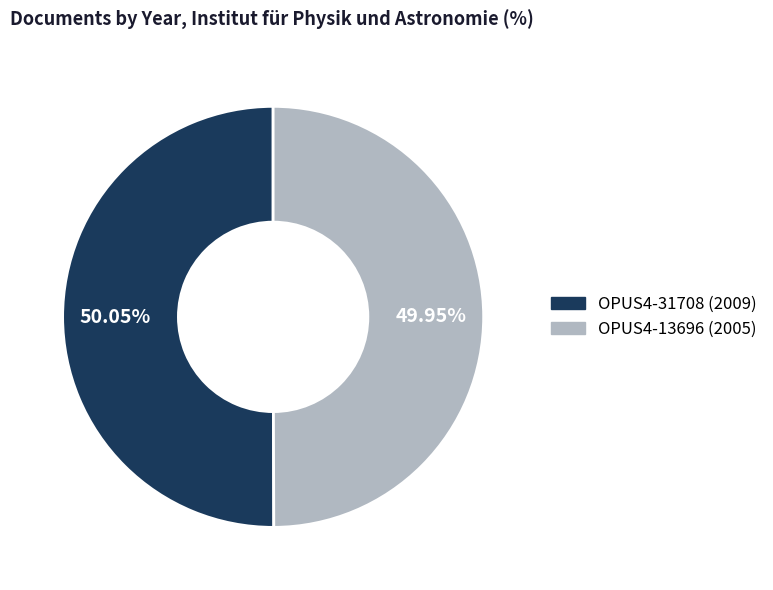

To the nearest percent, what is the average slice percentage?

50%